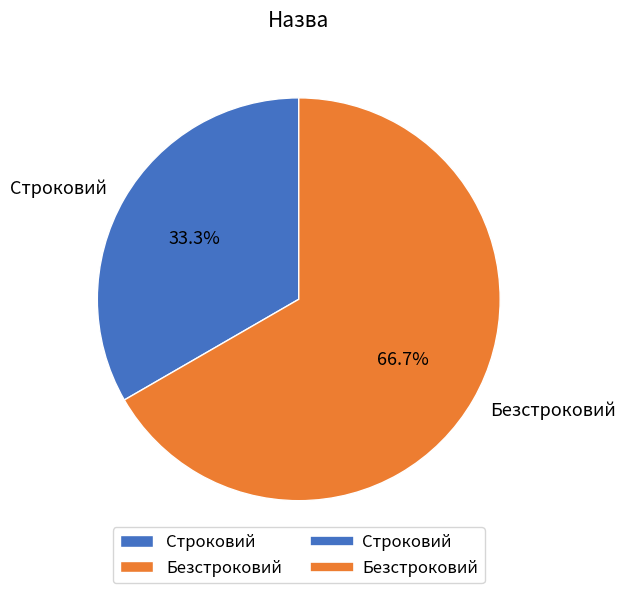

Which has a higher value, Безстроковий or Строковий?

Безстроковий